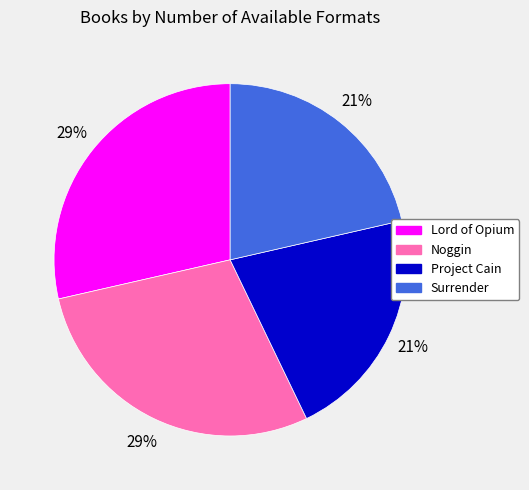

Combined, do Noggin and Lord of Opium account for over 50%?

Yes